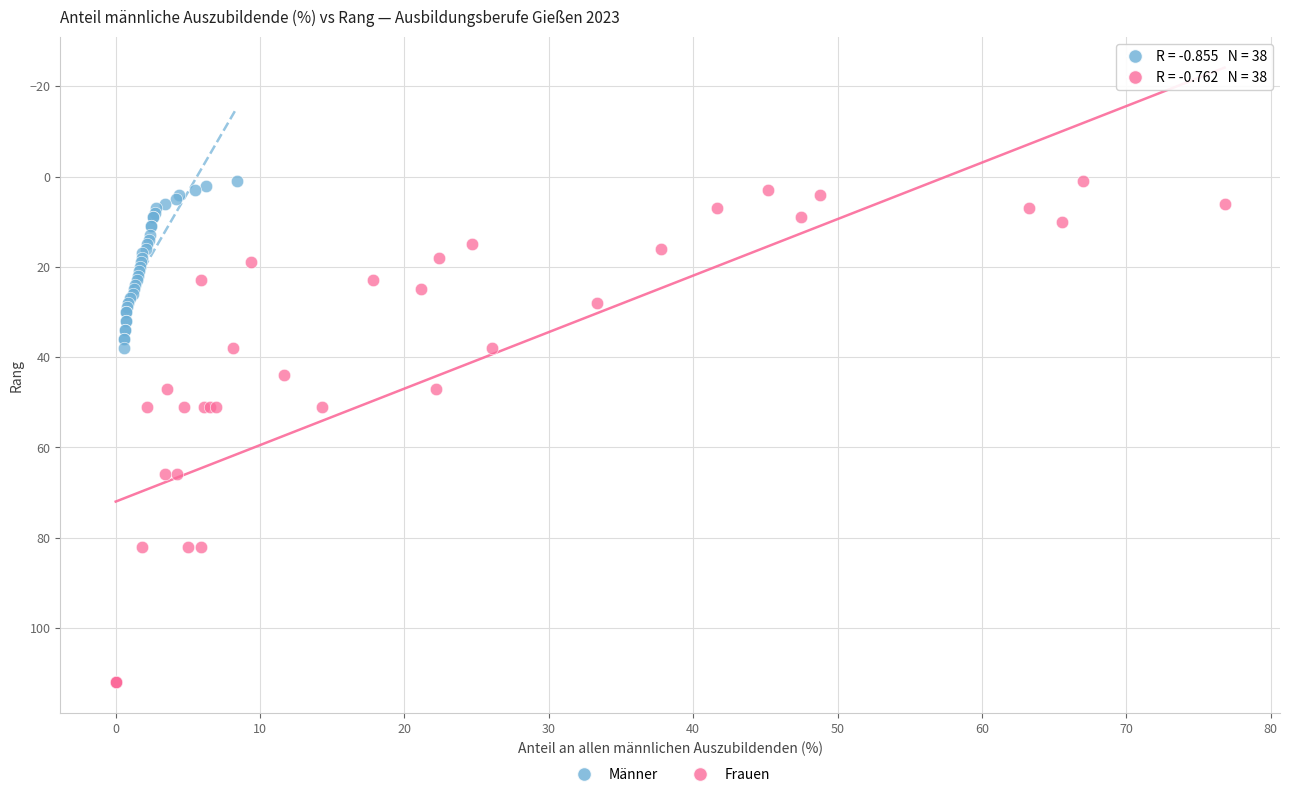

Which series contains the highest Y value?

Frauen